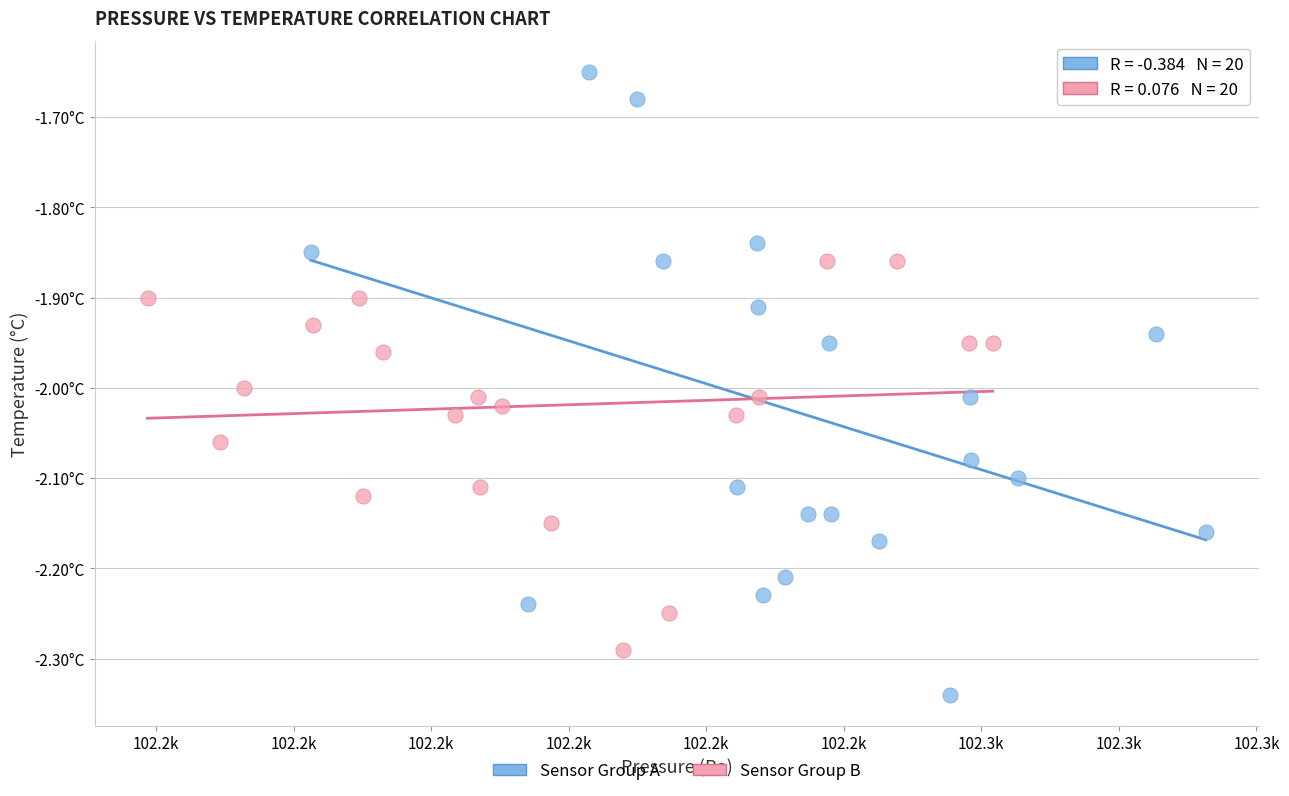

What are all the series names shown in the legend?

Sensor Group A, Sensor Group B